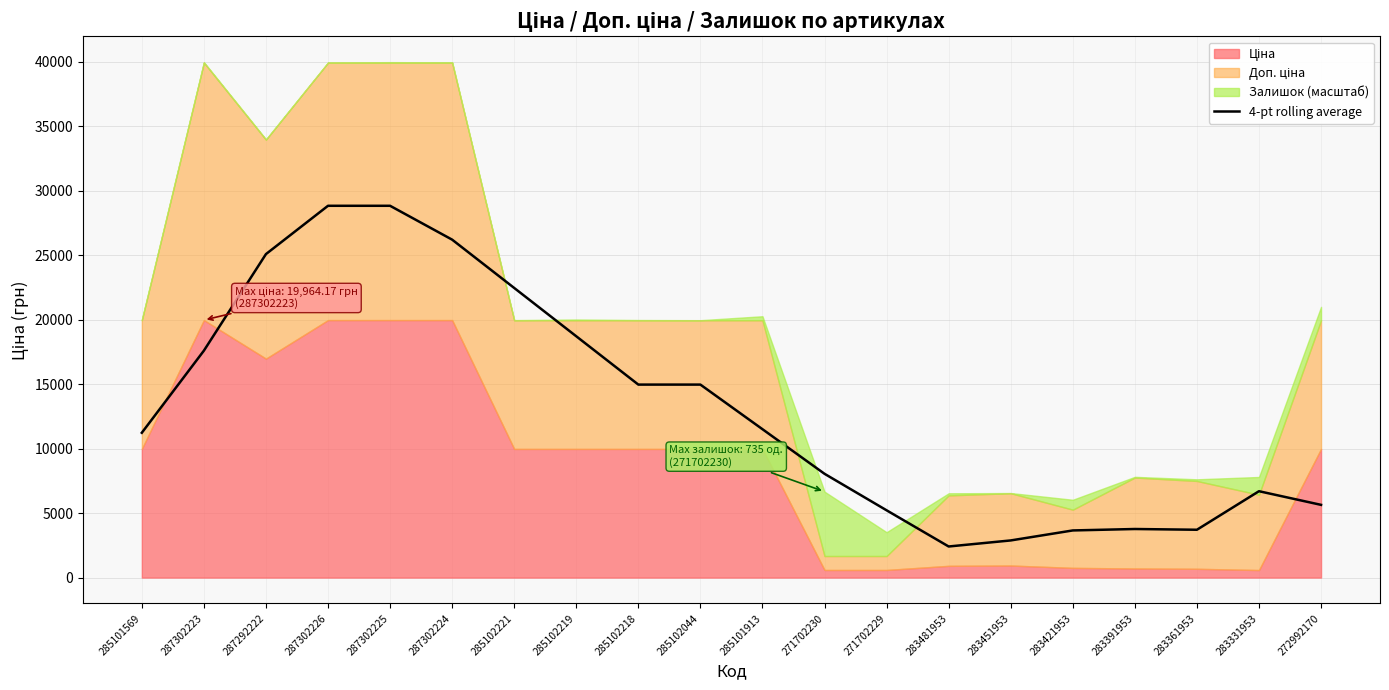

The value of 4-pt rolling average at 287292222 is 7630.2. True or false?

False